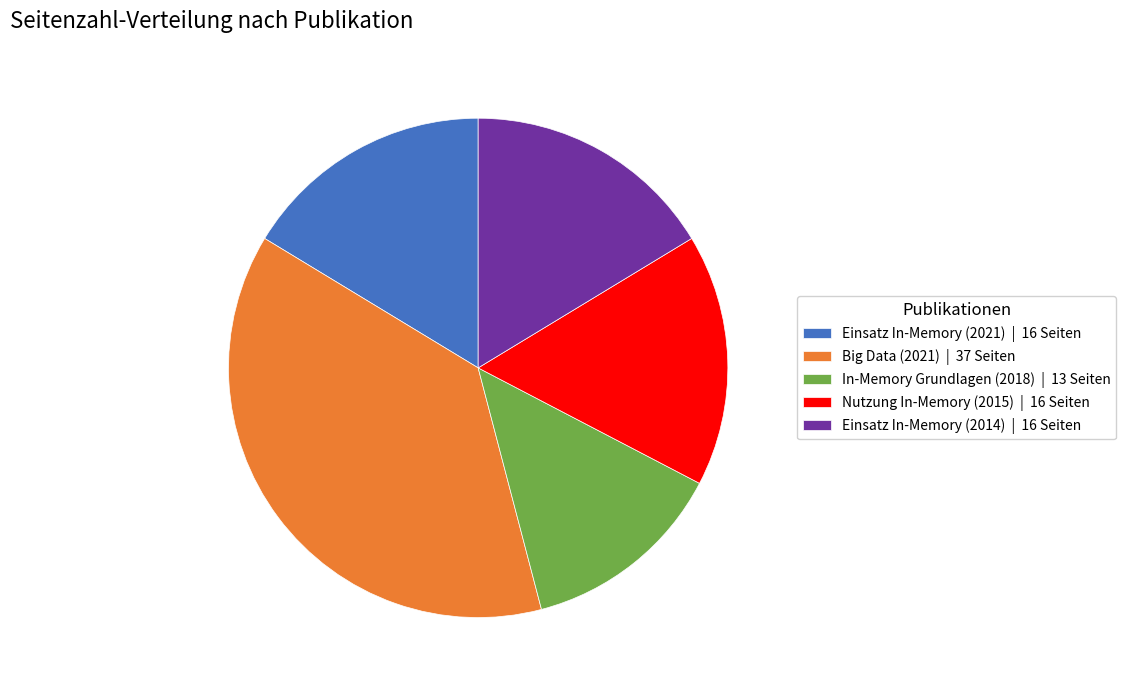

Is there any slice that represents more than half of the pie?

No